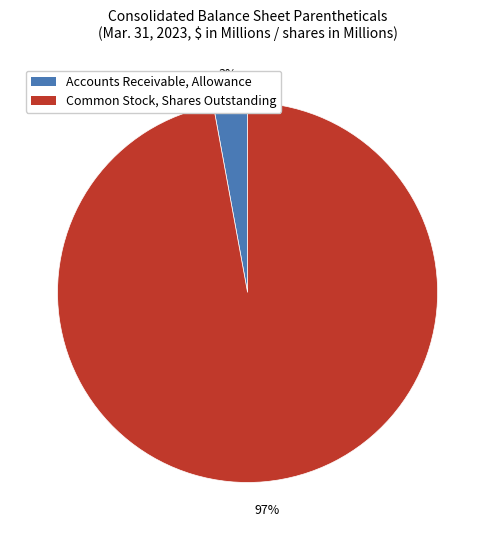

The Accounts Receivable, Allowance slice represents 3% of the pie. True or false?

True